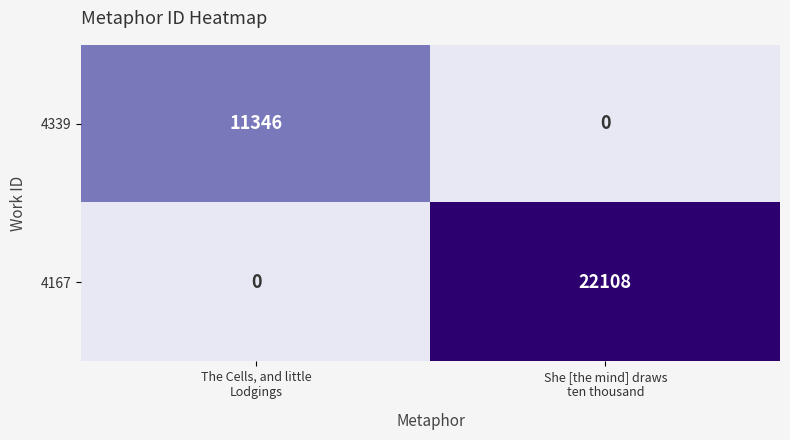

What is the average value of the 4339 series?

5673